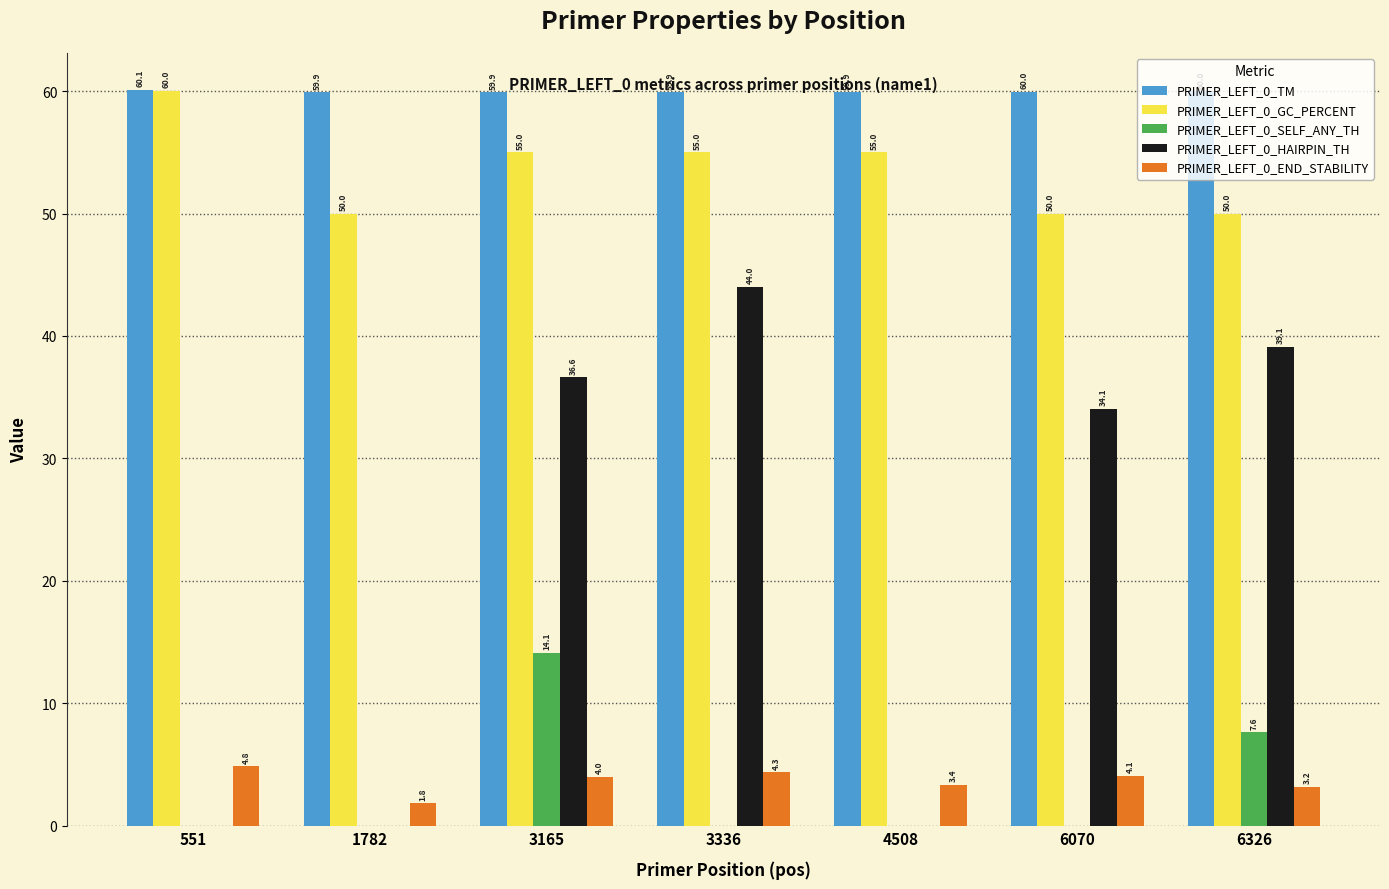

What is the greatest value displayed?

60.1